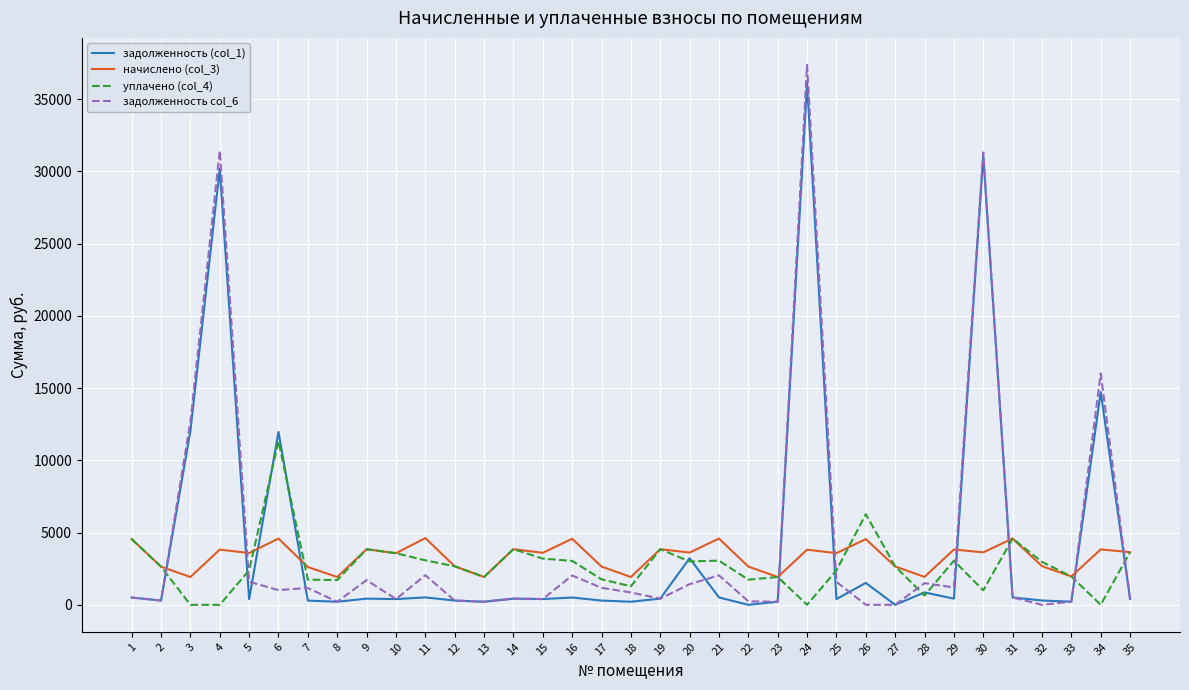

What is the sum of all задолженность (col_1) values?

150473.7